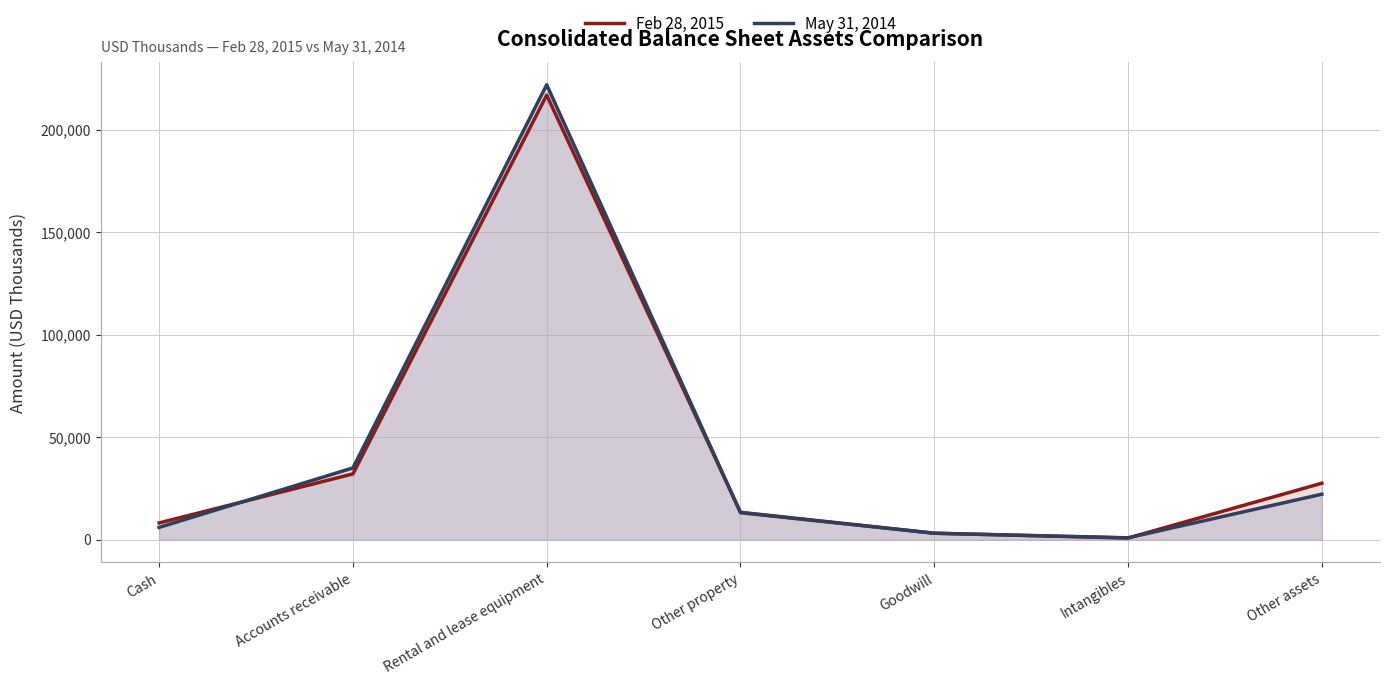

True or false: May 31, 2014 has a value of 139142 at Rental and lease equipment.

False